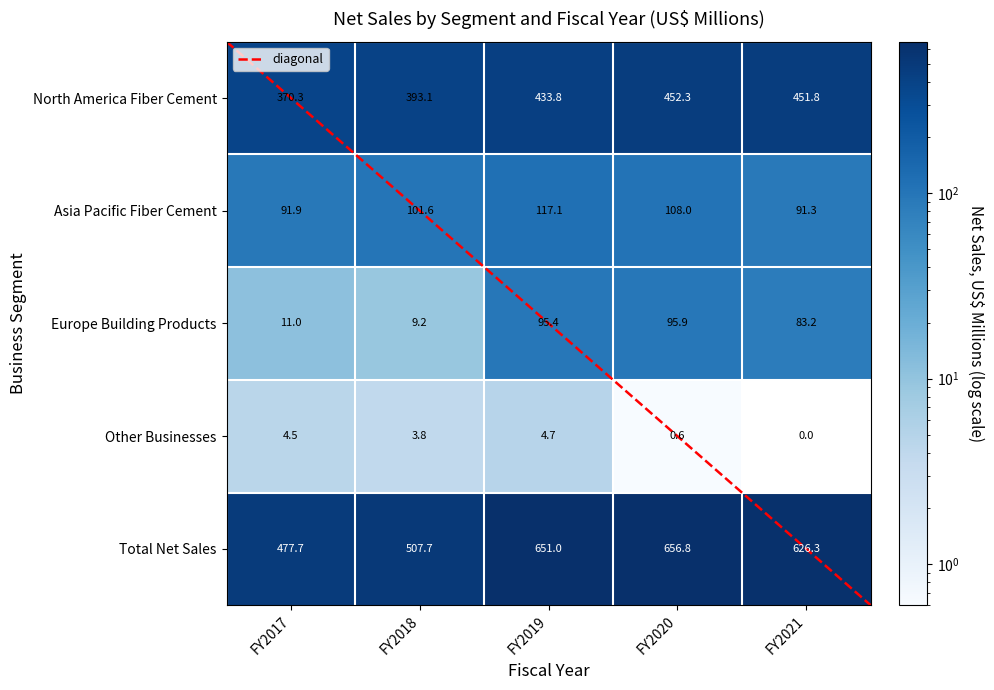

Read the Europe Building Products value at FY2019.

95.4